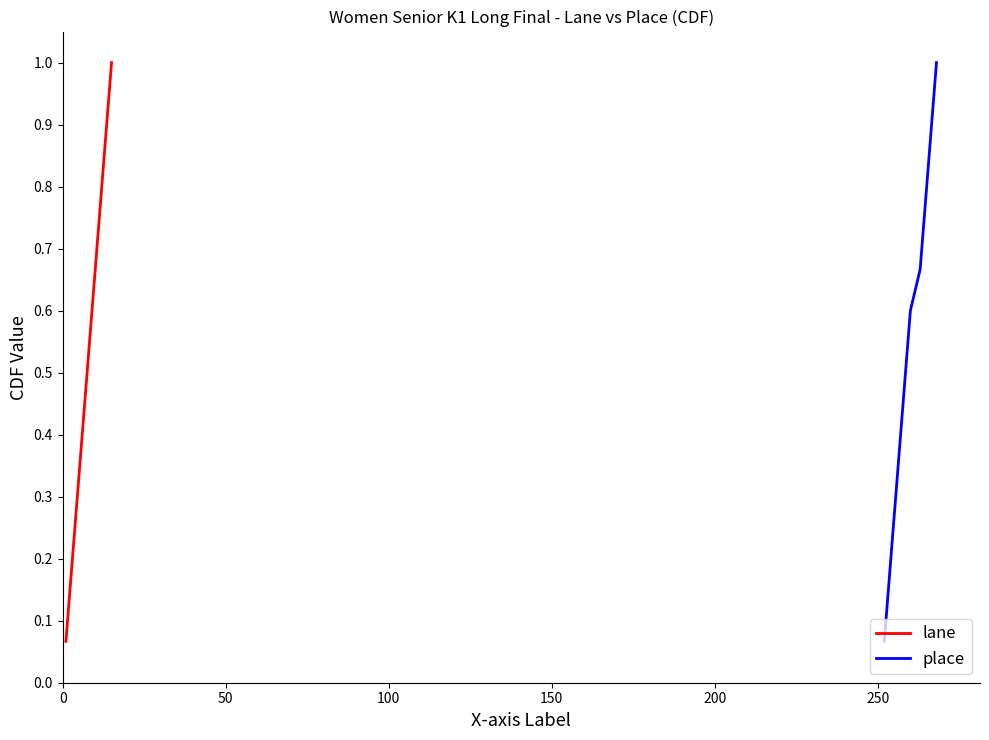

What are all the series names shown in the legend?

lane, place